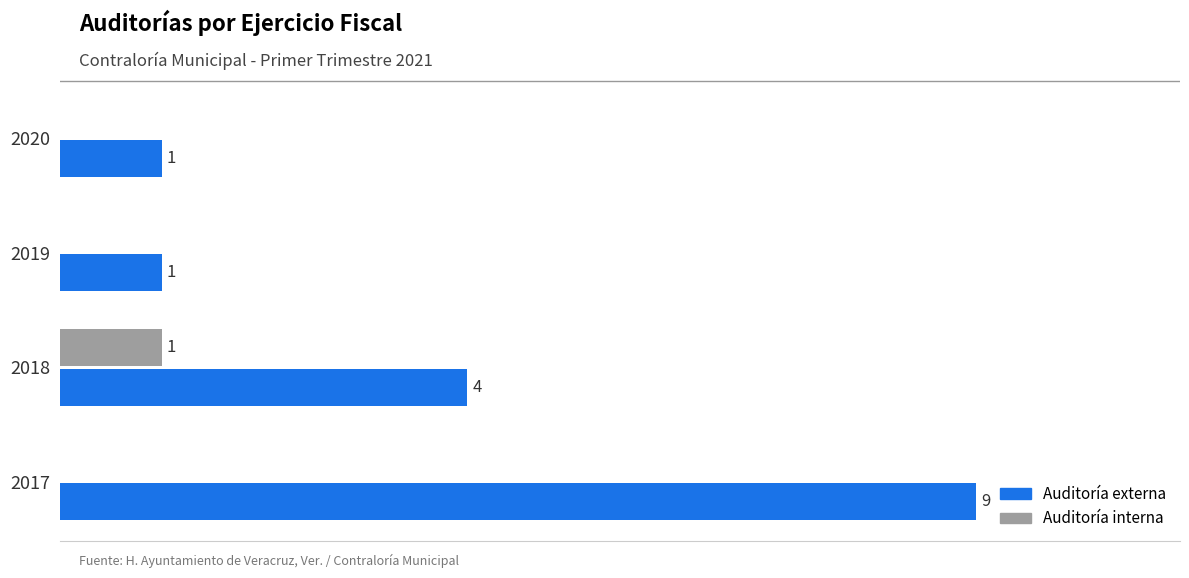

Which series has the largest total across all categories?

Auditoría externa